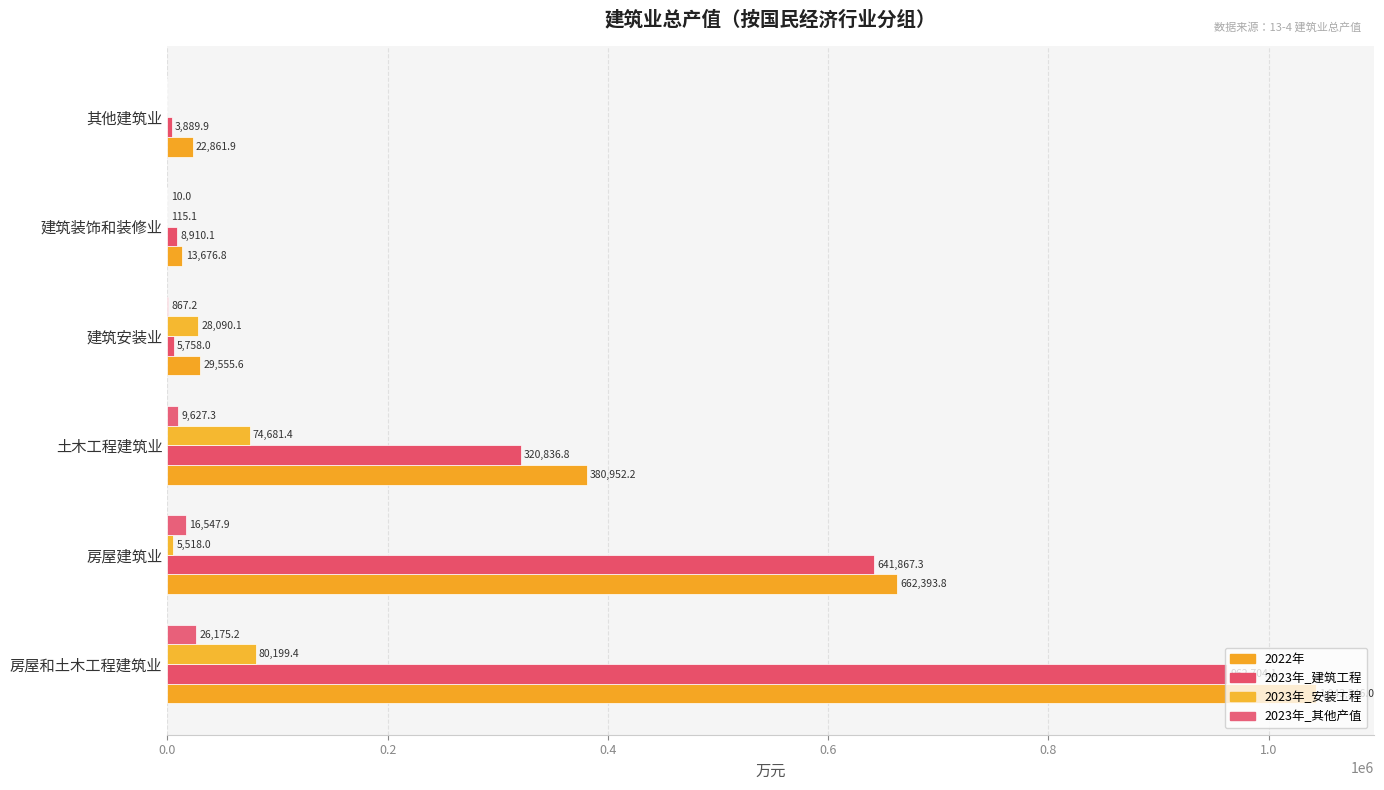

How many positive values does the 2023年_安装工程 series have?

5